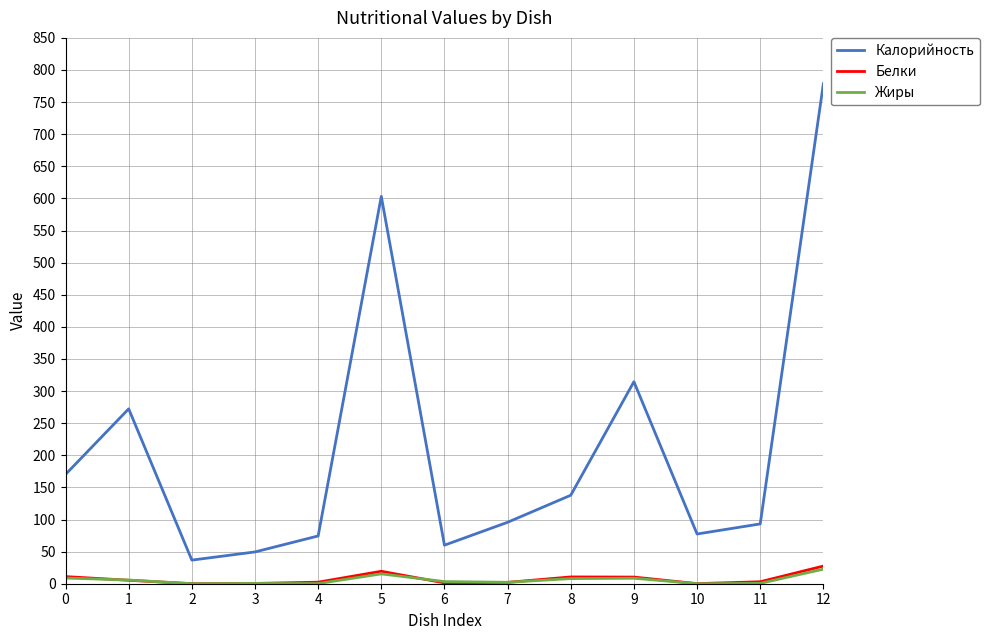

The value of Калорийность at 10 is 29.4. True or false?

False